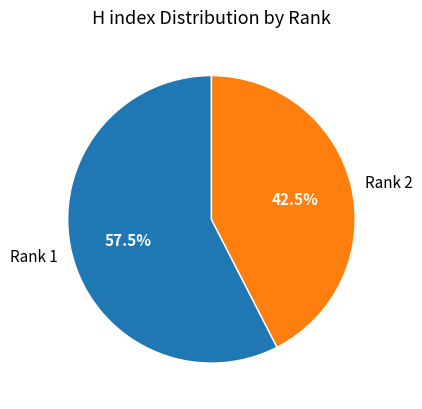

To the nearest percent, what is the average slice percentage?

50%